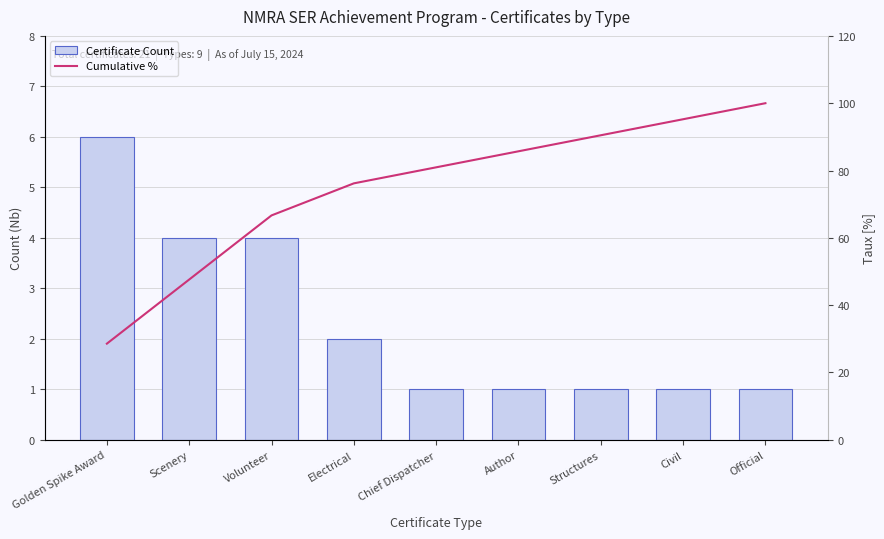

Reading left to right, extract all data points from this chart.

Certificate Count: Golden Spike Award=6.0	Scenery=4.0	Volunteer=4.0	Electrical=2.0	Chief Dispatcher=1.0	Author=1.0	Structures=1.0	Civil=1.0	Official=1.0
Cumulative %: Golden Spike Award=28.6	Scenery=47.6	Volunteer=66.7	Electrical=76.2	Chief Dispatcher=81.0	Author=85.7	Structures=90.5	Civil=95.2	Official=100.0